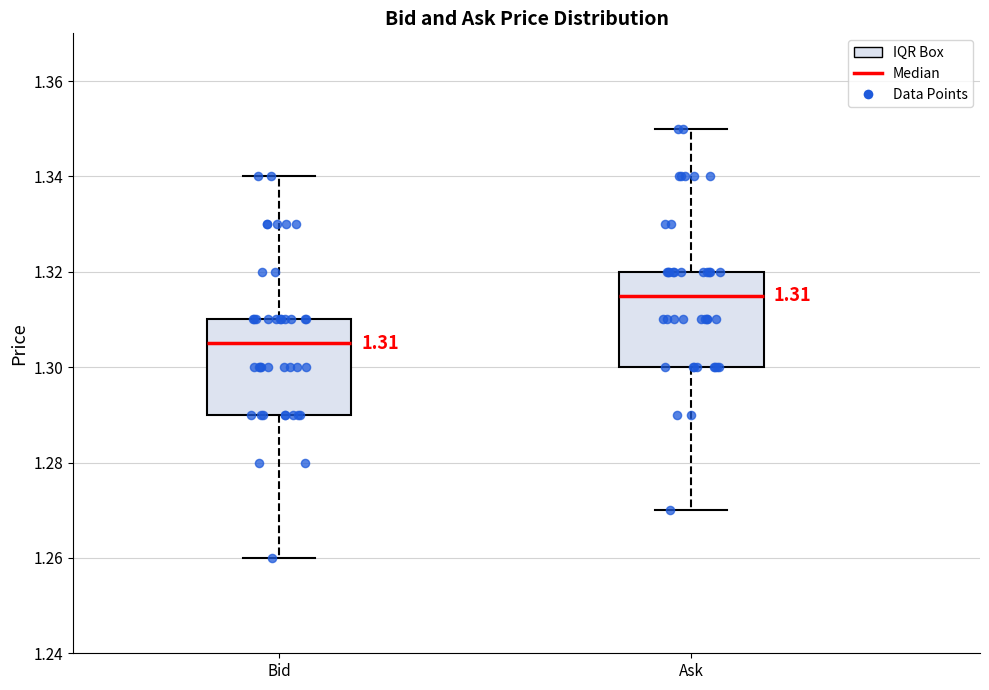

Which box has the lowest median line?

Bid